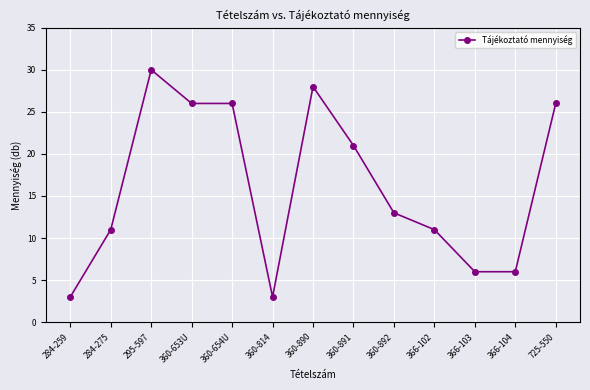

Where is the data nearest to the value 16?

360-892